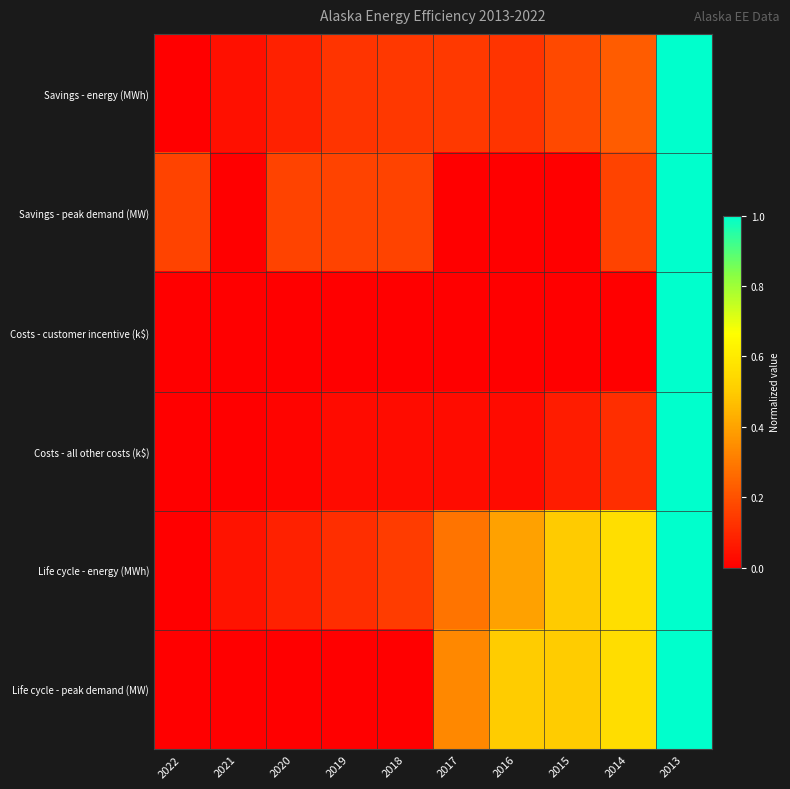

What is the total value across all series at 2014?

1.6